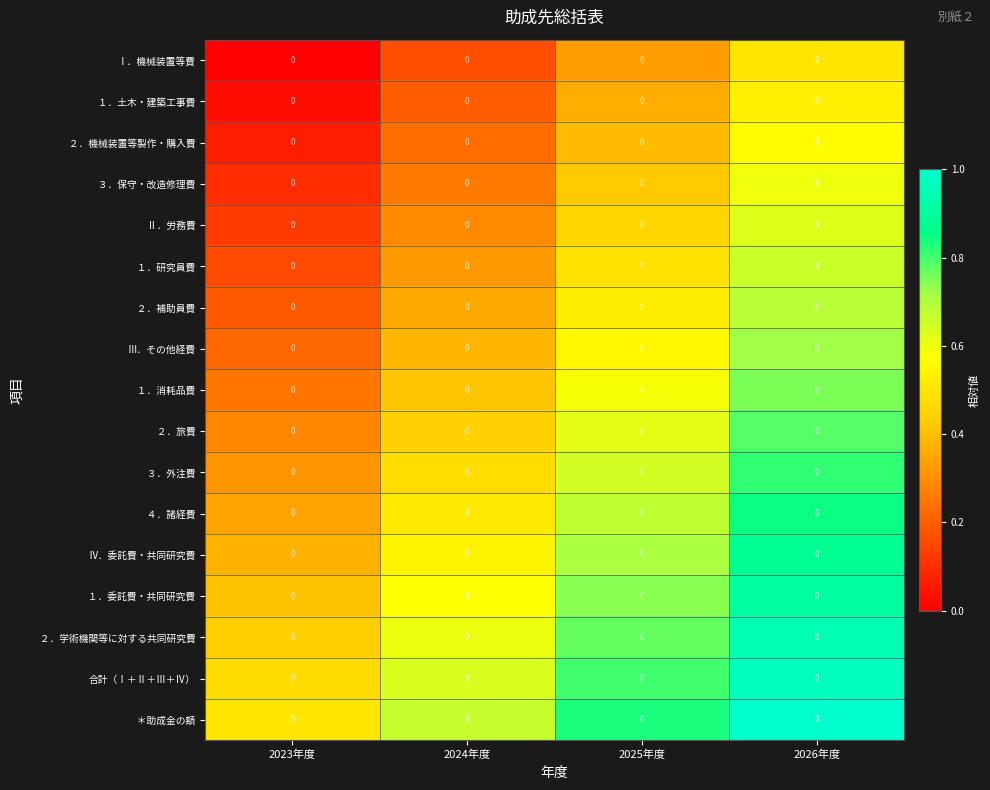

What is the minimum value for ＊助成金の額?

0.5